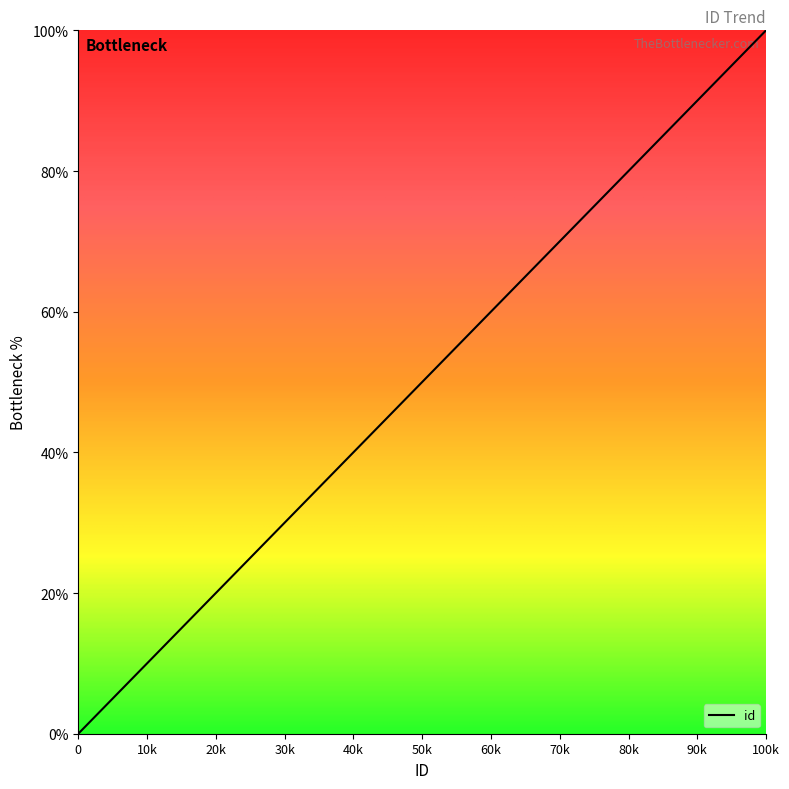

True or false: there are more than 2 points higher than both neighbors.

False